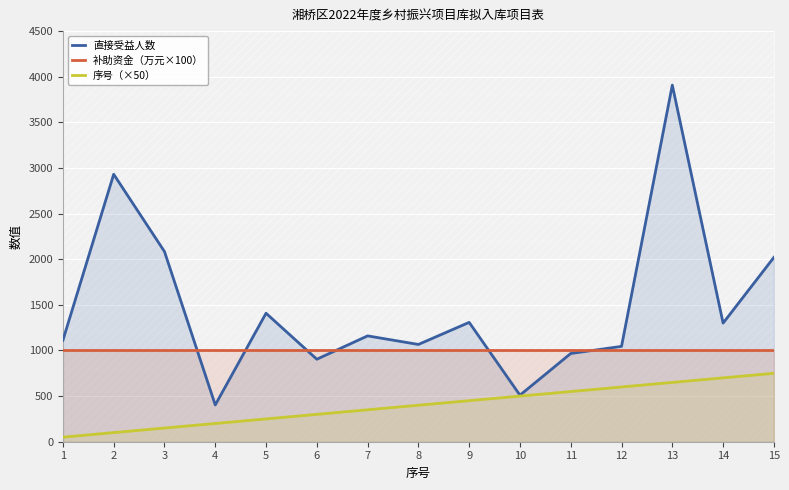

What are all the series names shown in the legend?

直接受益人数, 补助资金（万元×100）, 序号（×50）